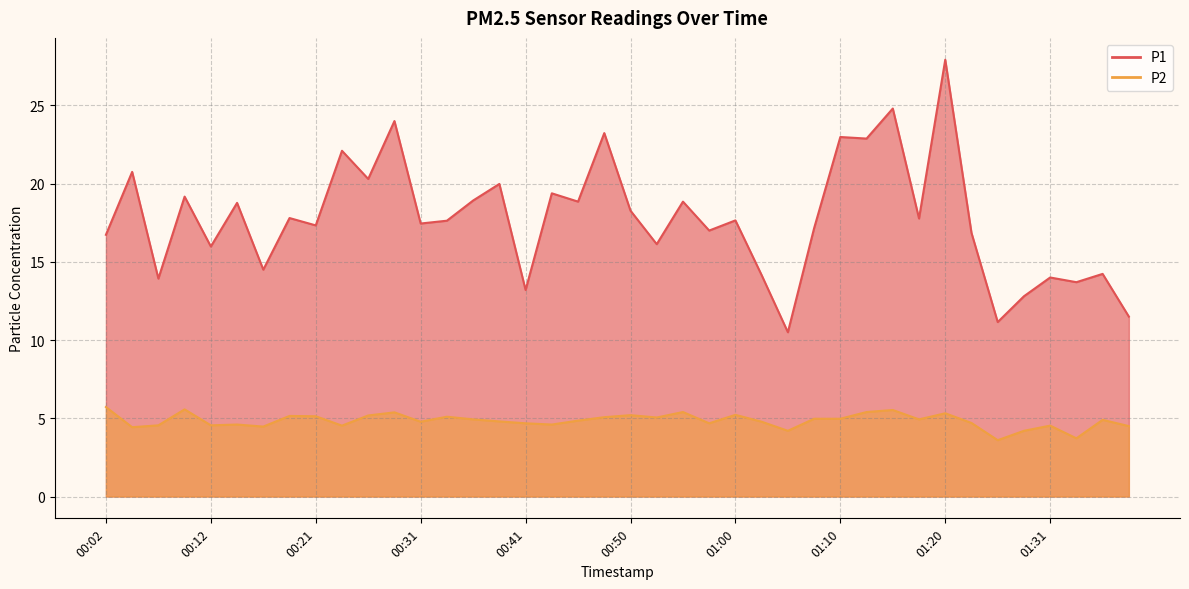

At which label is P1 closest to 19?

00:36